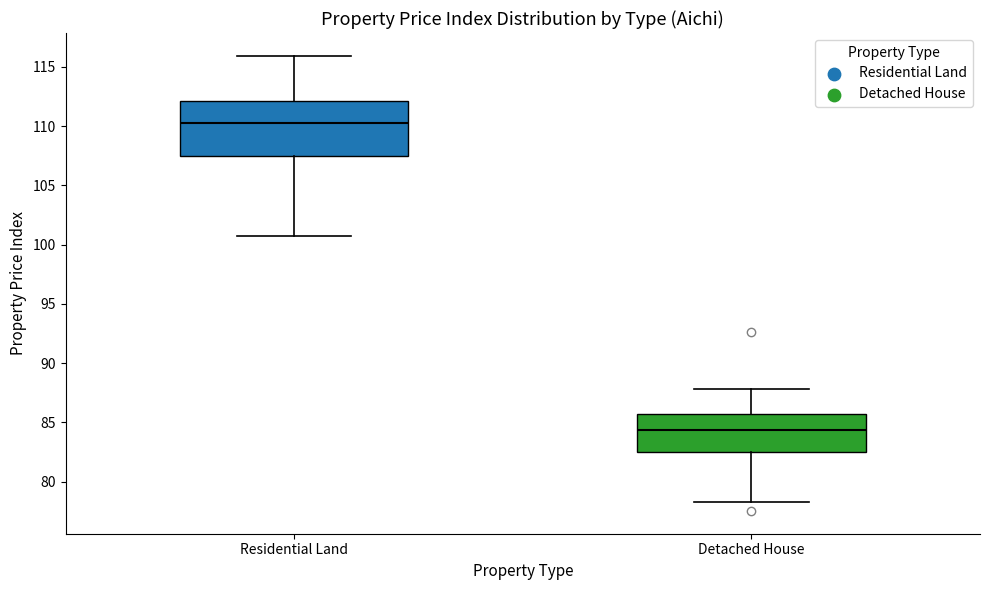

Reading left to right, read every box against the y-axis: the position of its median line, the range the box covers, and the ends of its whiskers. The values are not printed on the chart, so give them approximately, as read against the axis.

Residential Land: median 110.5, box 107.5 to 112.0, whiskers 100.5 to 116.0
Detached House: median 84.5, box 82.5 to 85.5, whiskers 78.5 to 88.0